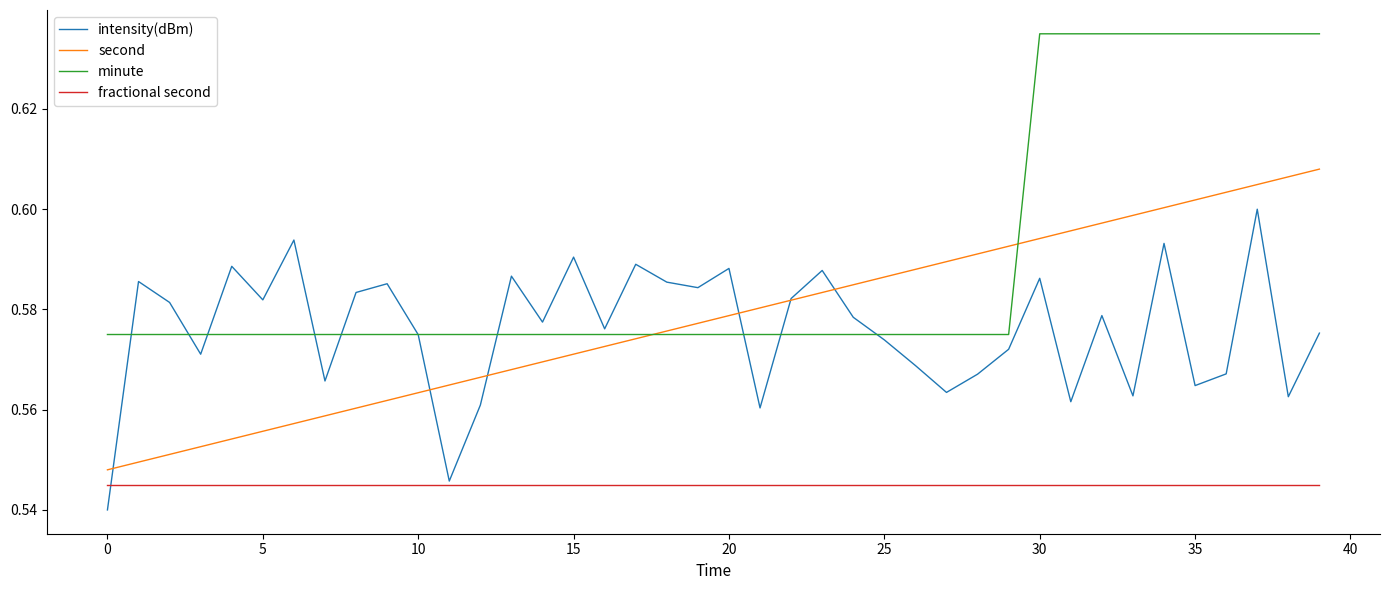

List the series in order of their peak value, highest first.

minute, second, intensity(dBm), fractional second